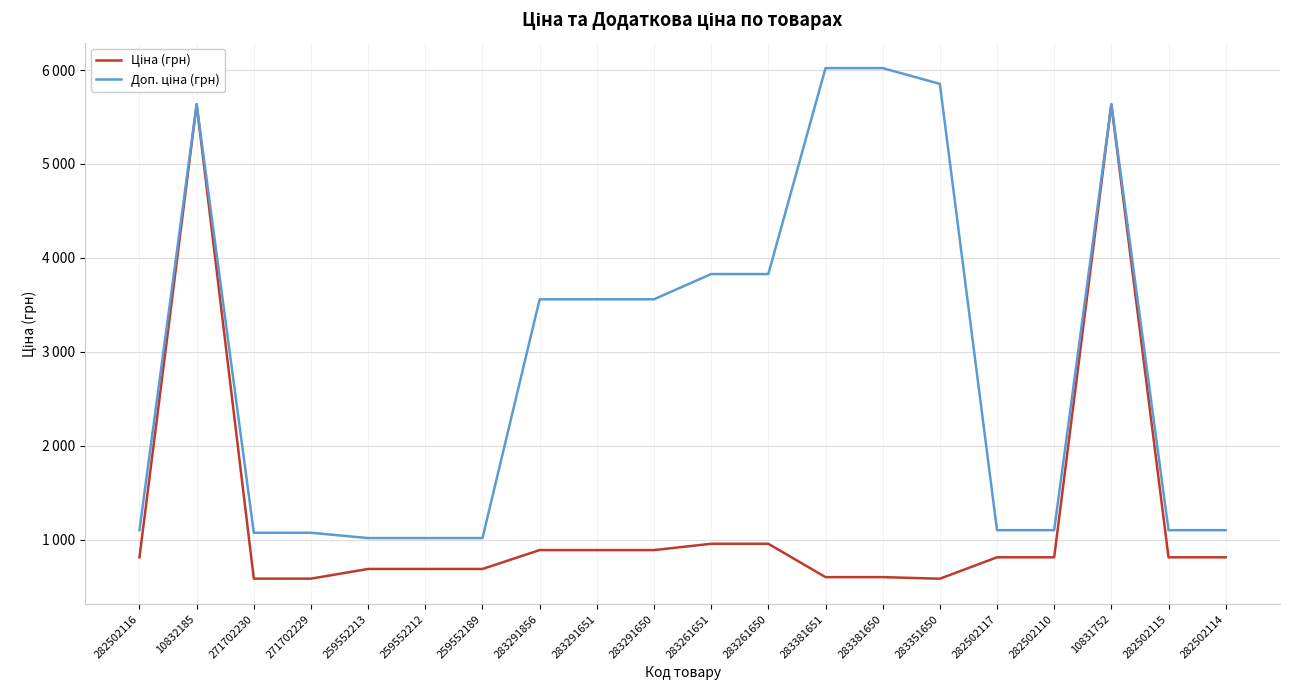

Reading right to left, list all the values displayed in this chart.

Ціна (грн): 282502114=813.0	282502115=813.0	10831752=5636.0	282502110=813.0	282502117=813.0	283351650=585.3	283381650=602.1	283381651=602.1	283261650=957.1	283261651=957.1	283291650=889.9	283291651=889.9	283291856=889.9	259552189=689.1	259552212=689.1	259552213=689.1	271702229=586.0	271702230=586.0	10832185=5636.0	282502116=813.0
Доп. ціна (грн): 282502114=1101.8	282502115=1101.8	10831752=5636.0	282502110=1101.8	282502117=1101.8	283351650=5852.9	283381650=6020.8	283381651=6020.8	283261650=3828.4	283261651=3828.4	283291650=3559.7	283291651=3559.7	283291856=3559.7	259552189=1017.8	259552212=1017.8	259552213=1017.8	271702229=1074.5	271702230=1074.5	10832185=5636.0	282502116=1101.8